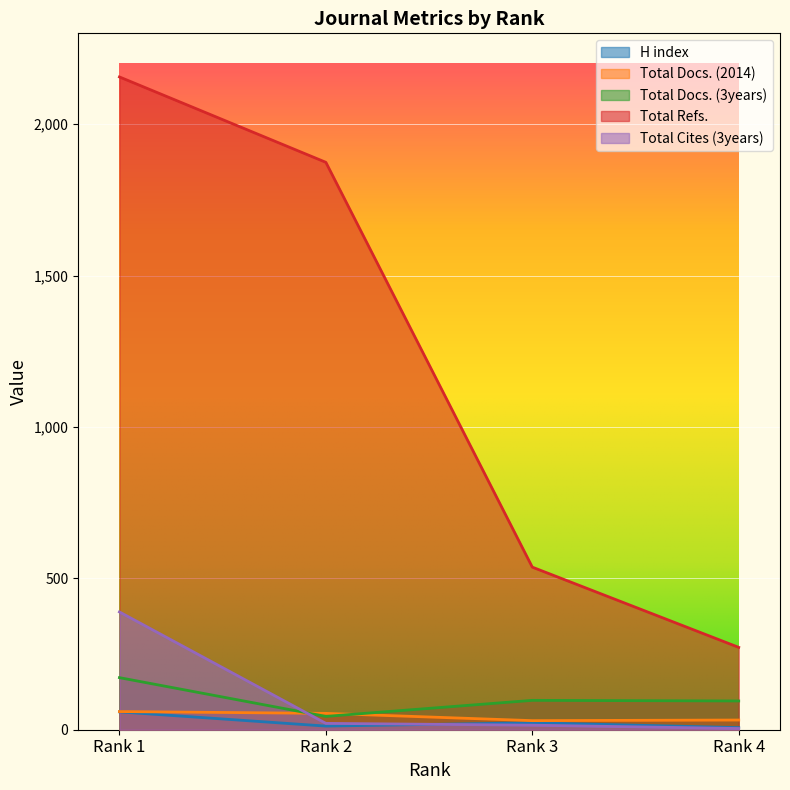

What is the value of the Total Docs. (3years) point at the 1st from the left?

172